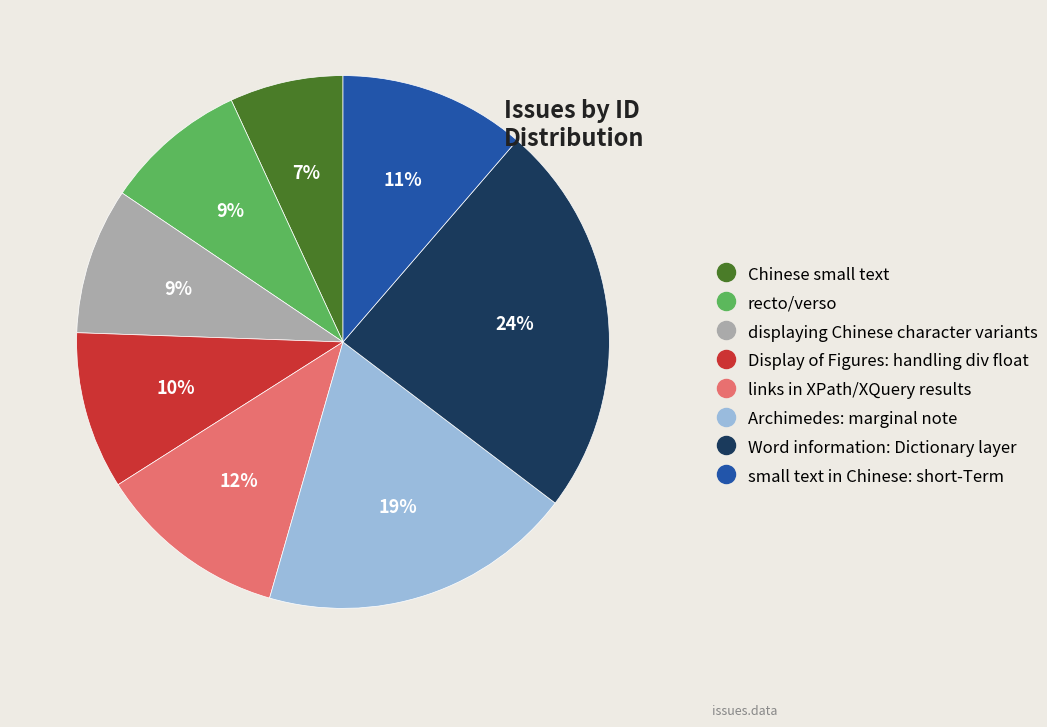

To the nearest percent, what portion does links in XPath/XQuery results represent?

12%